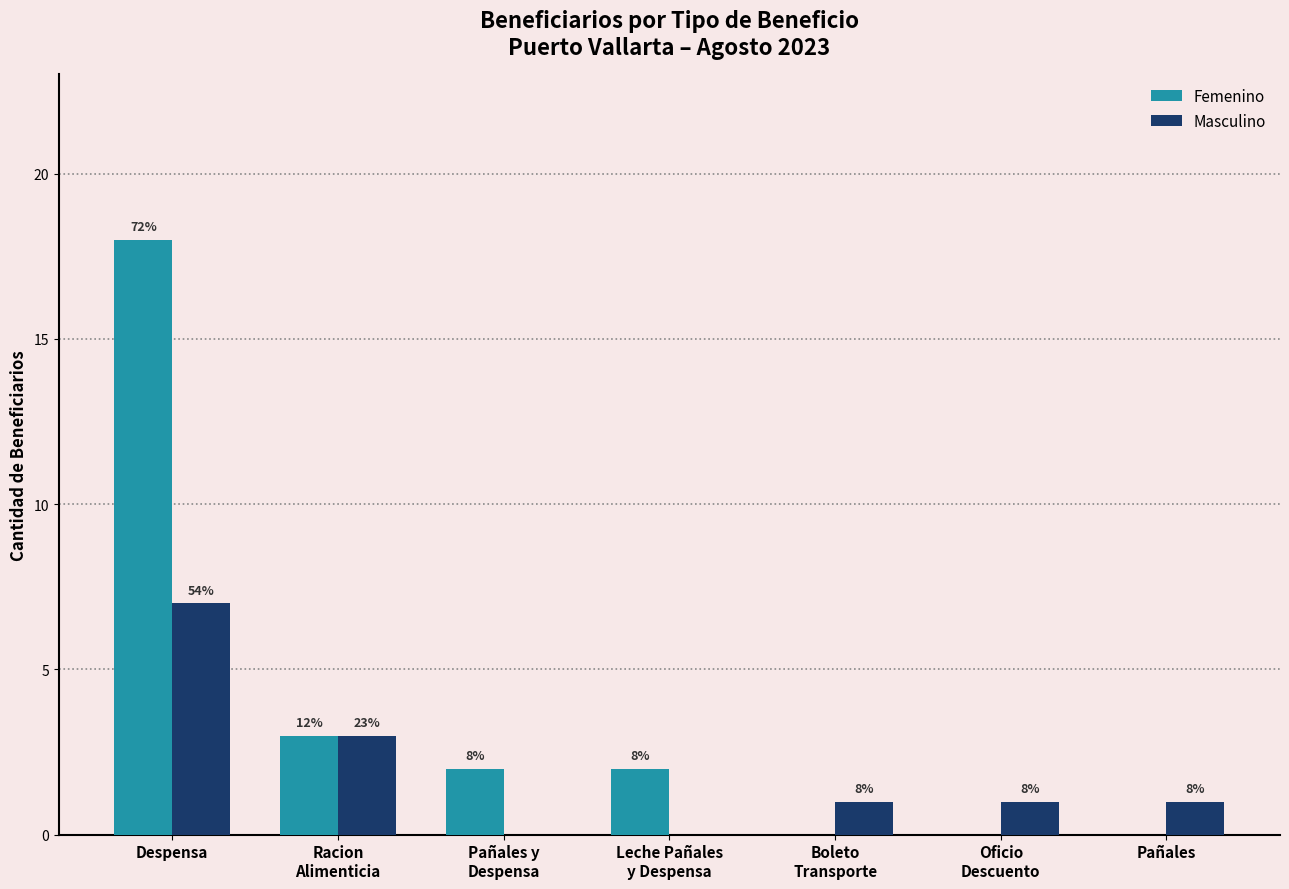

Which category has the highest value in the Masculino series?

Despensa